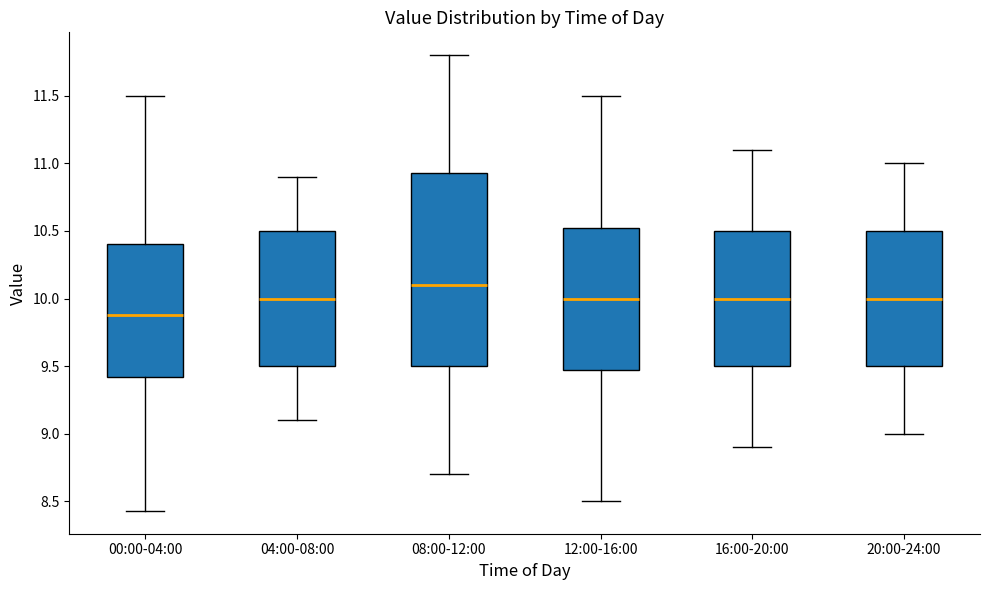

Which box's median line is the highest?

08:00-12:00